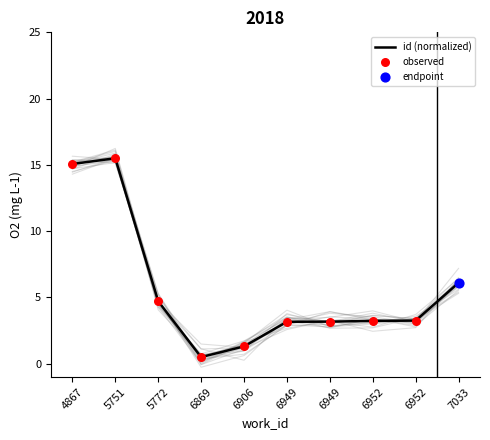

At how many categories does at least one series exceed 3?

8